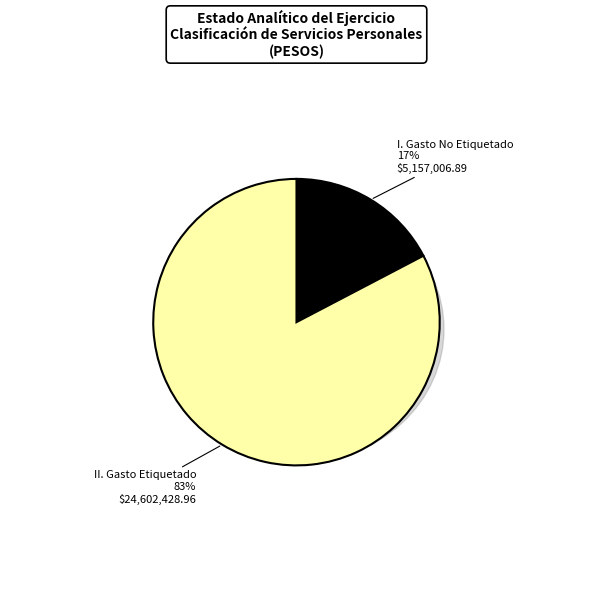

To the nearest percent, what portion does I. Gasto No Etiquetado represent?

17%